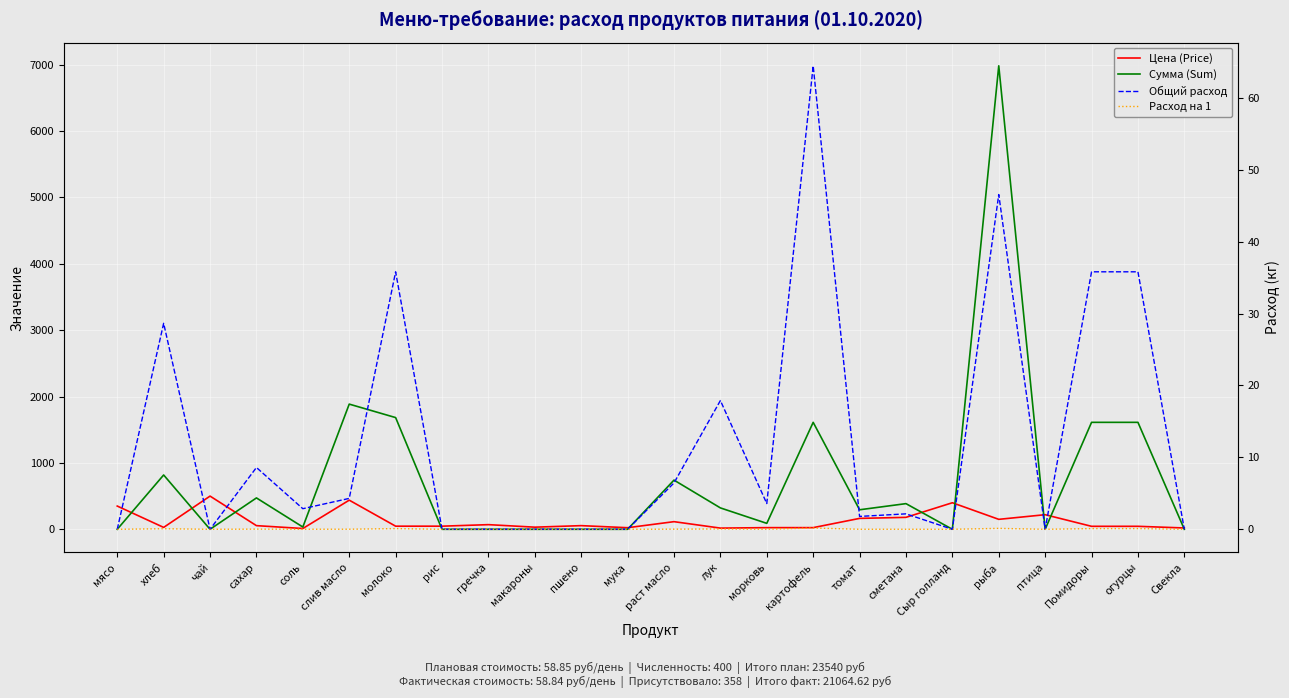

True or false: Сумма (Sum) has more than 1 interior local peaks.

True